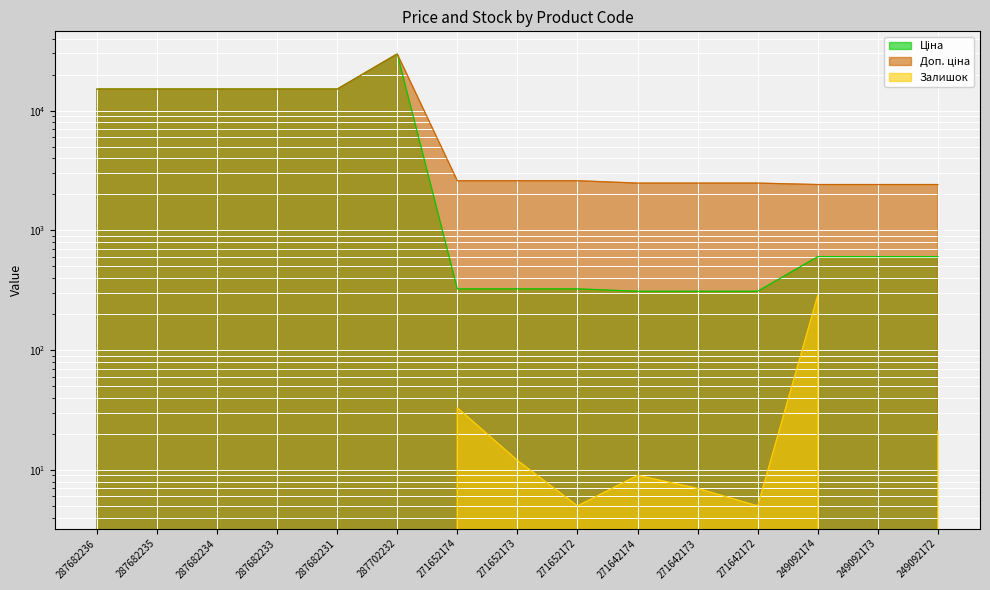

Which series has the largest total across all categories?

Доп. ціна